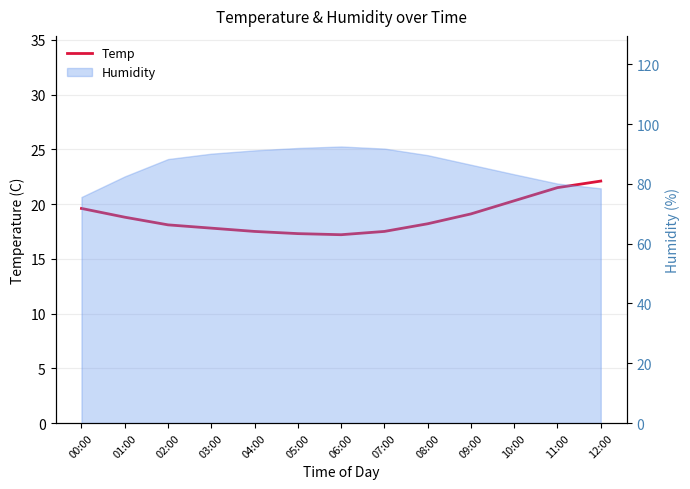

Is it true that the value at 09:00 is 7.5?

False